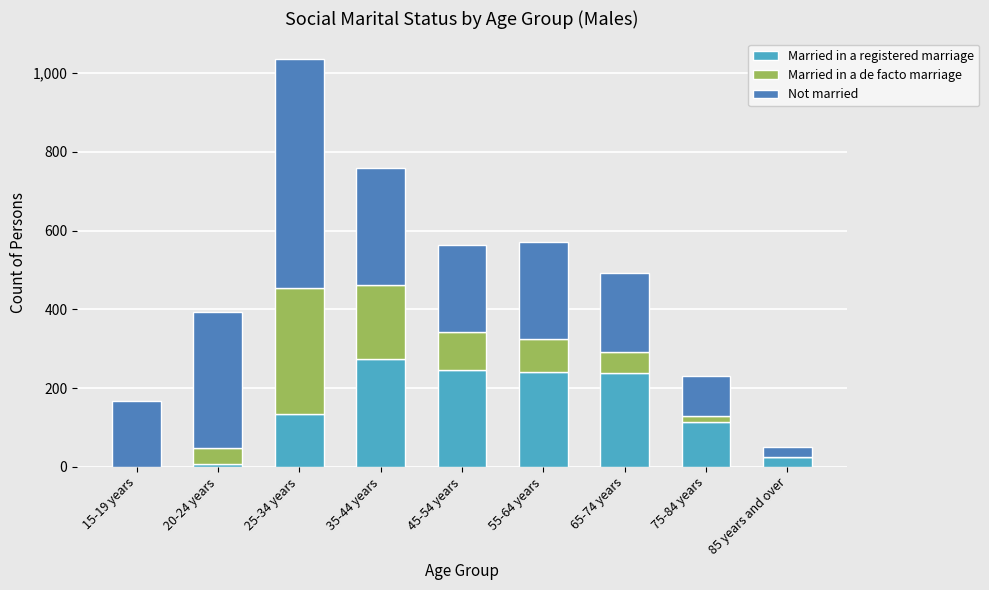

At which category is the sum across all series the highest?

25-34 years